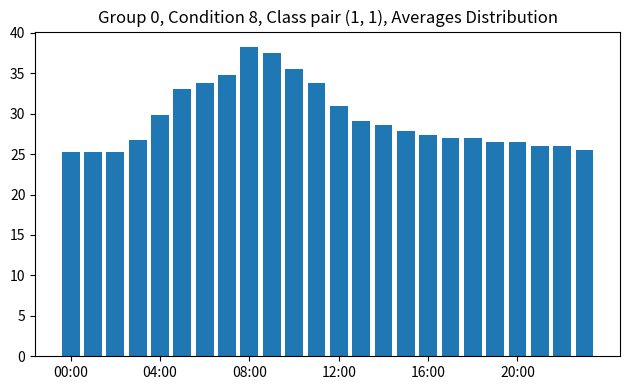

What is the value of the 16th bar from the left?

27.9